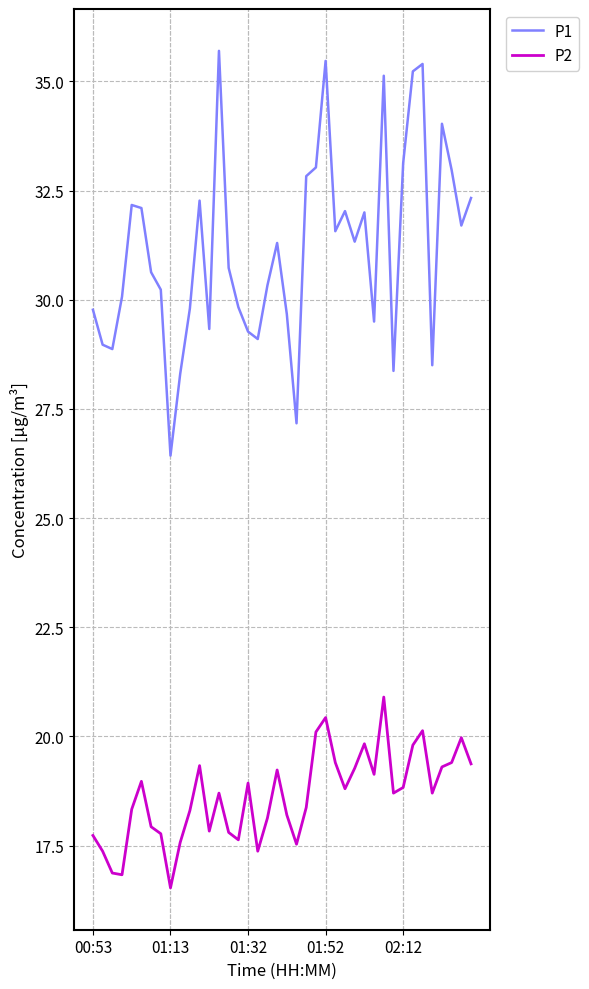

Which series has the largest range (max minus min)?

P1